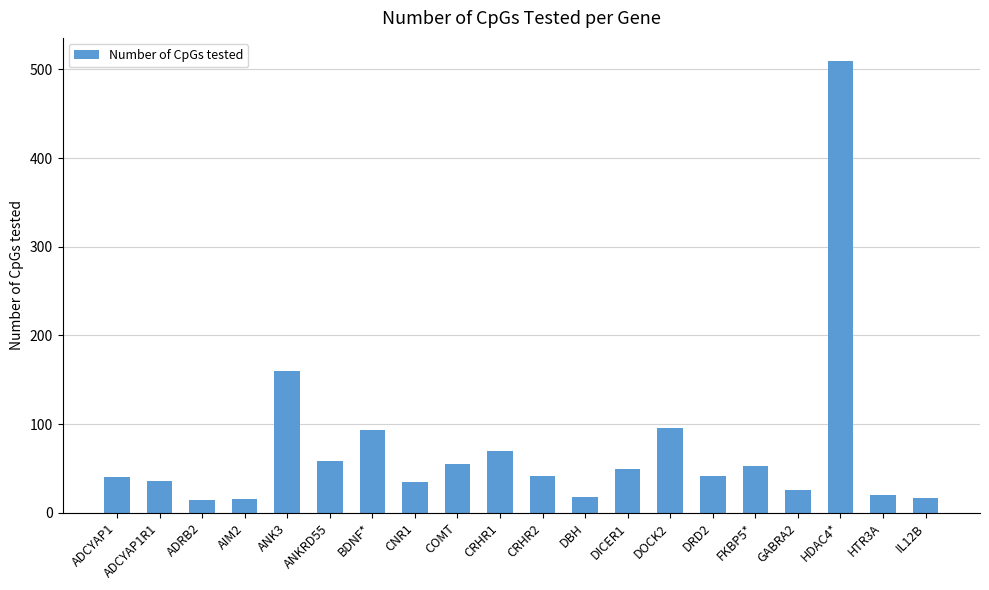

The chart shows a value of 18 at DBH. True or false?

True